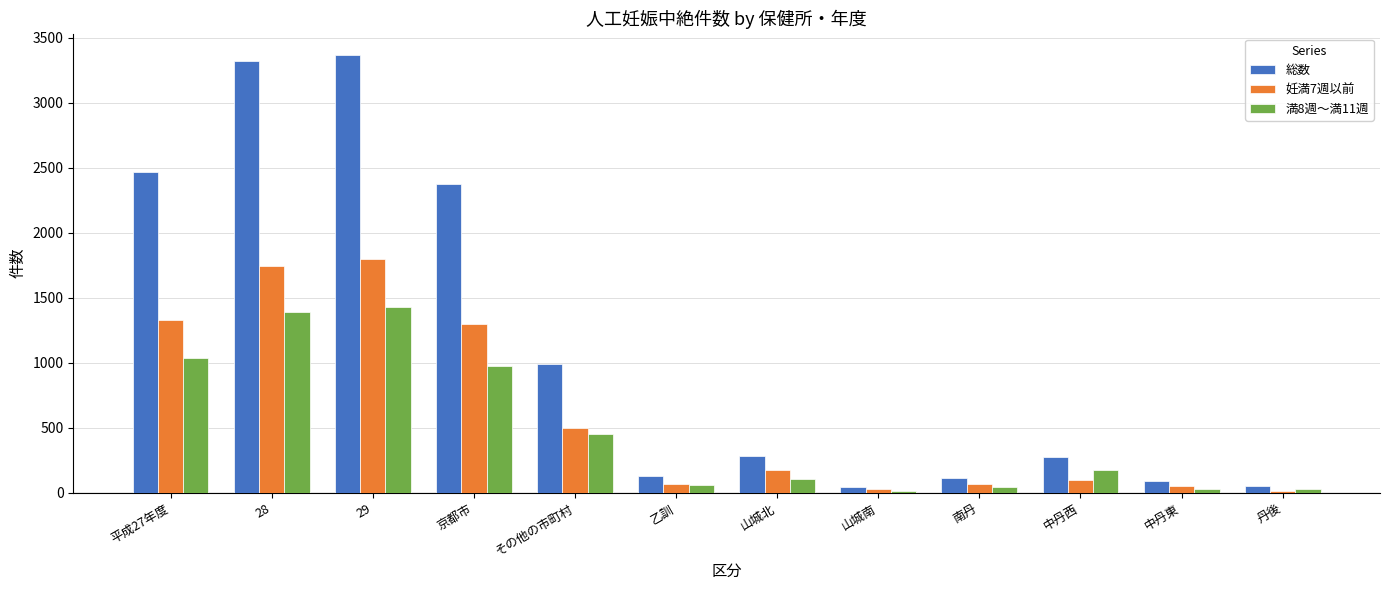

At which label does 妊満7週以前 reach its peak?

29